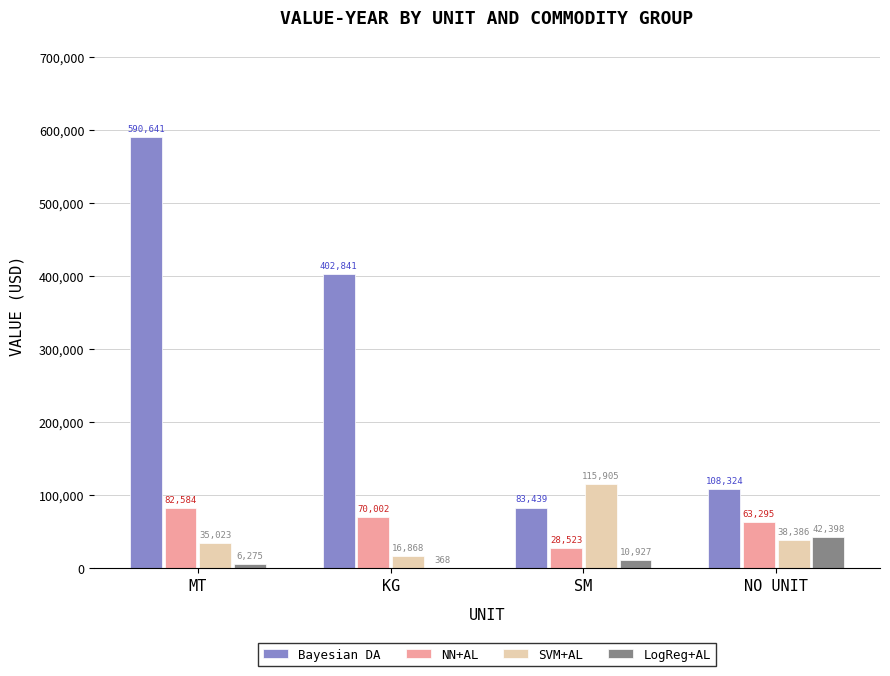

What is the sum of the Bayesian DA values at NO UNIT and MT?

698965